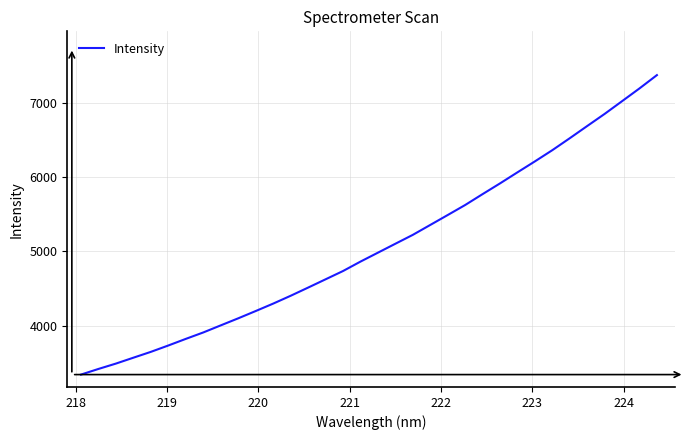

How many values are below 4983?

17